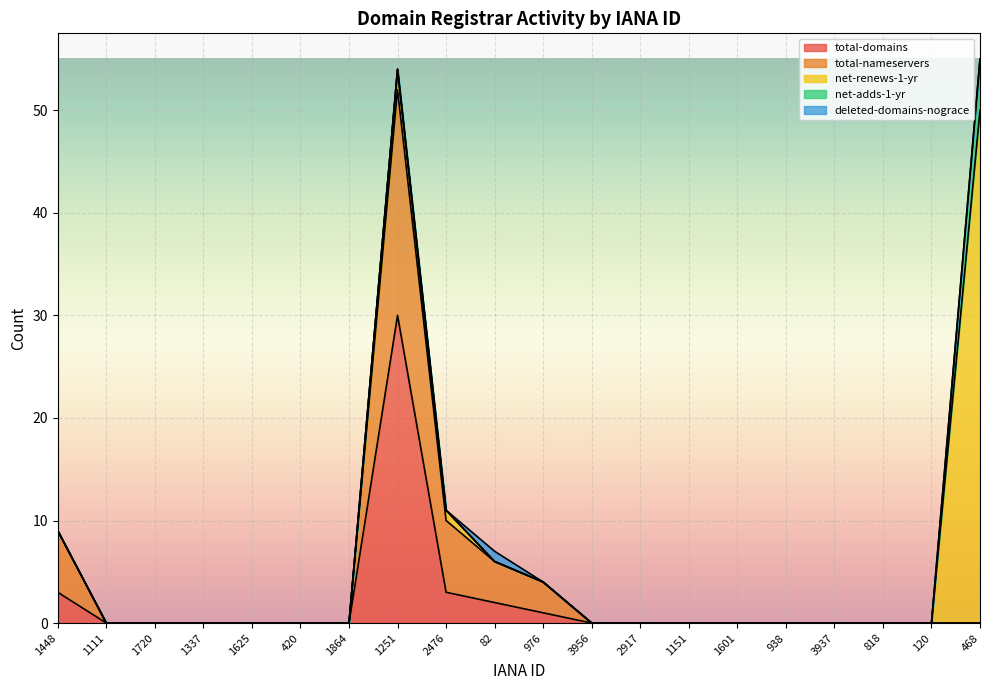

What is the average value of the total-nameservers series?

2